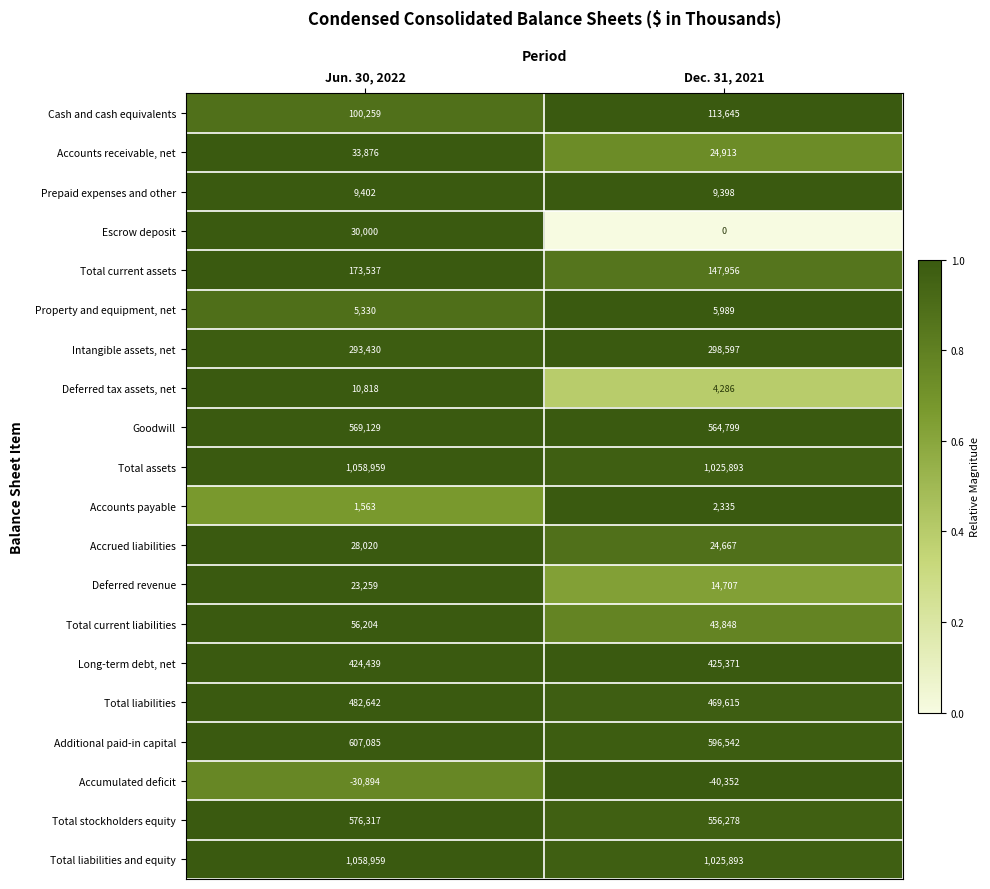

What is the difference between the Accounts payable values at Dec. 31, 2021 and Jun. 30, 2022?

772